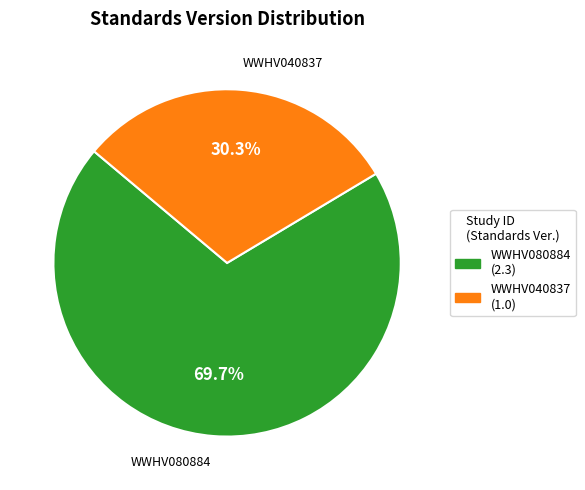

What is the ratio of the value at WWHV040837 to the value at WWHV080884?

0.4